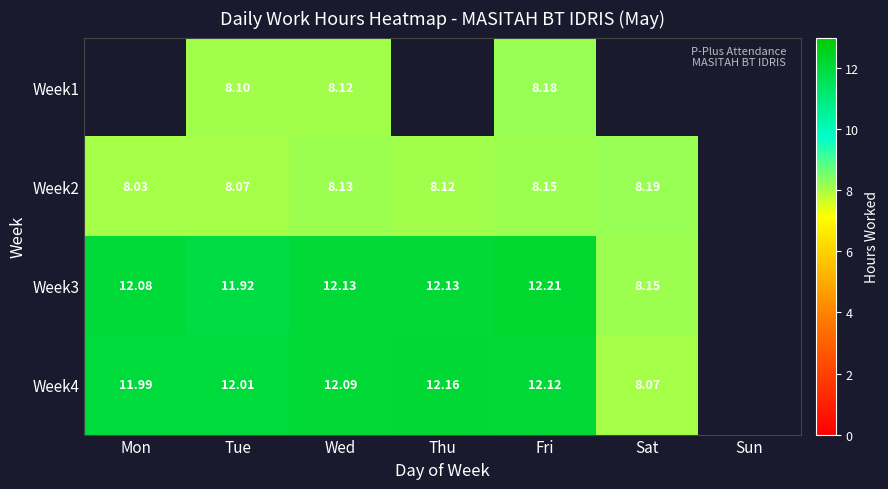

Is the value of Week2 at Fri greater than the value of Week4 at Thu?

No